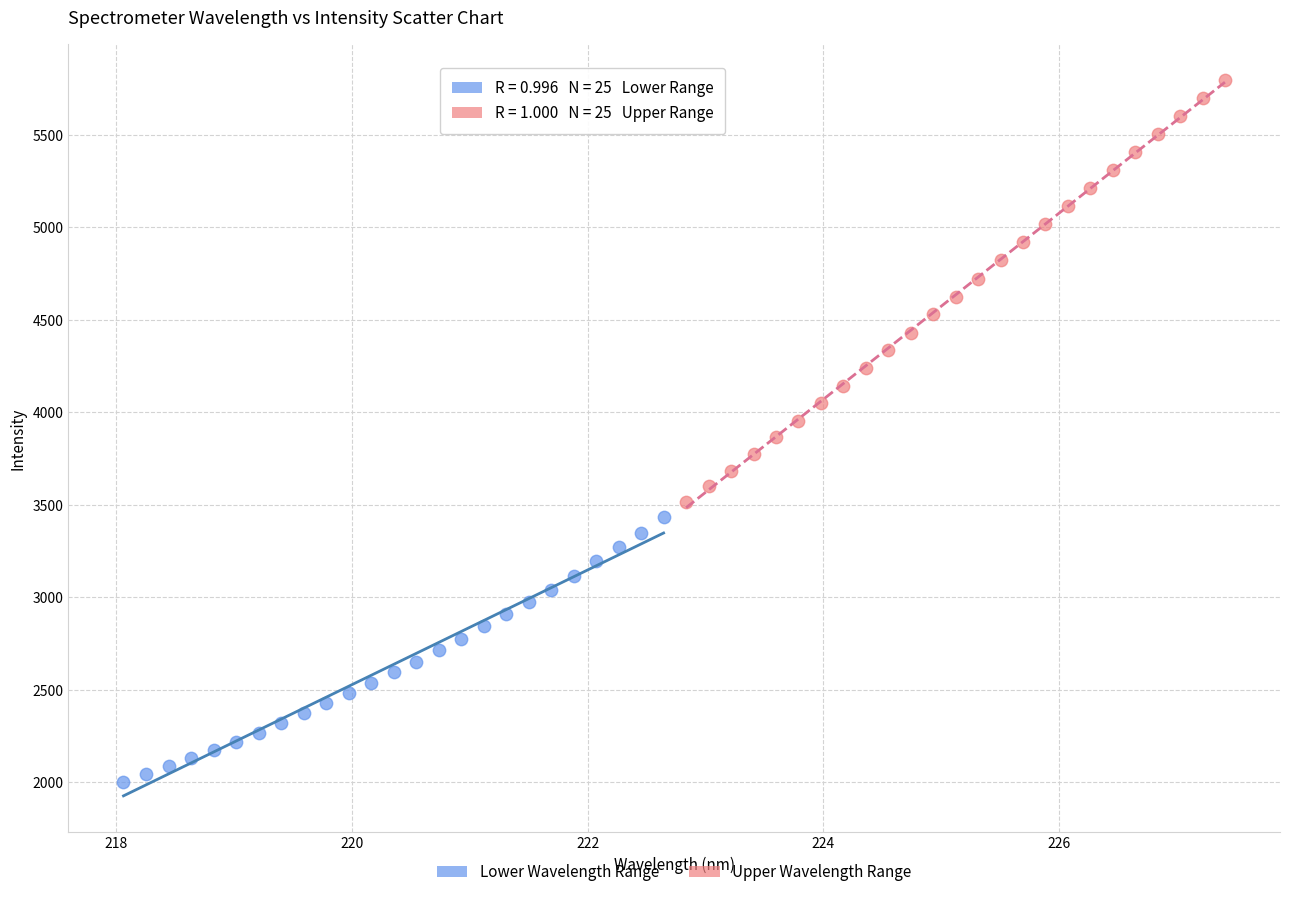

Which series reaches the minimum Y coordinate?

Lower Wavelength Range